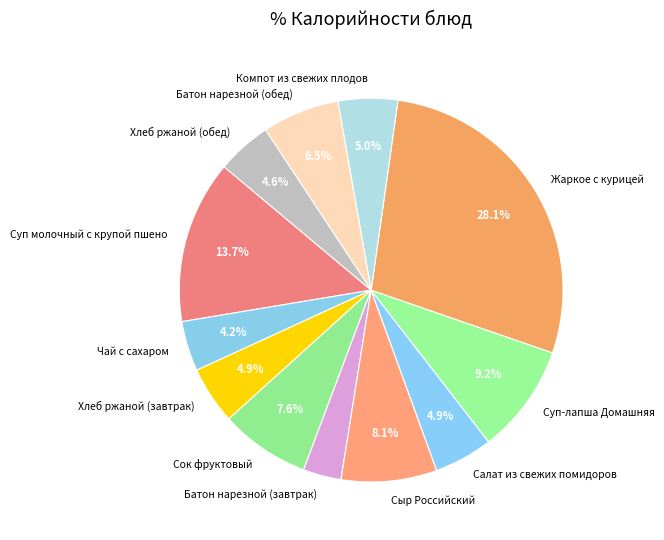

Which has a higher value, Хлеб ржаной (обед) or Сыр Российский?

Сыр Российский